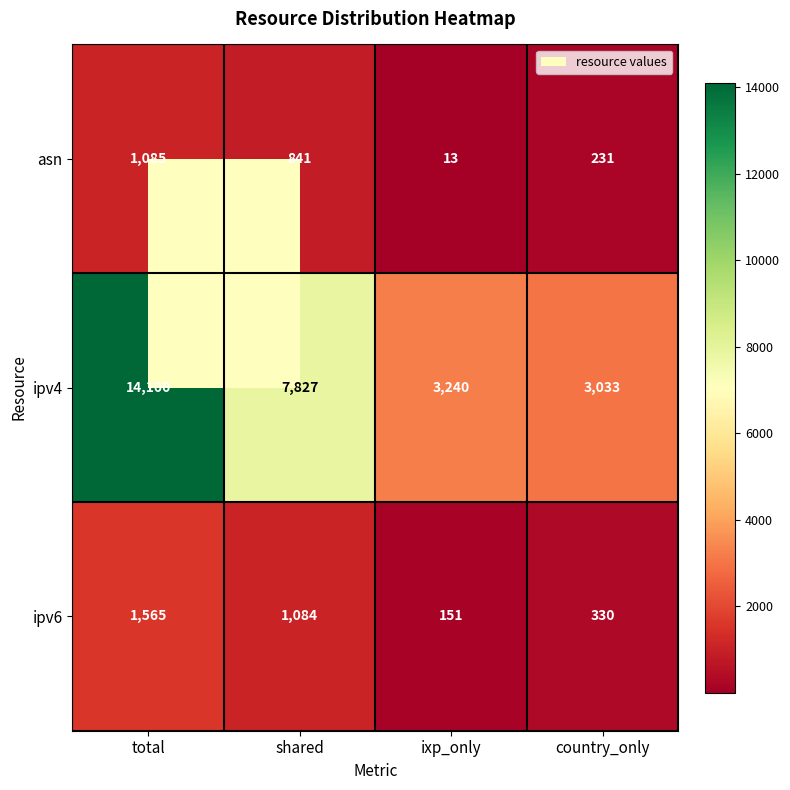

Which series has the largest total across all categories?

ipv4